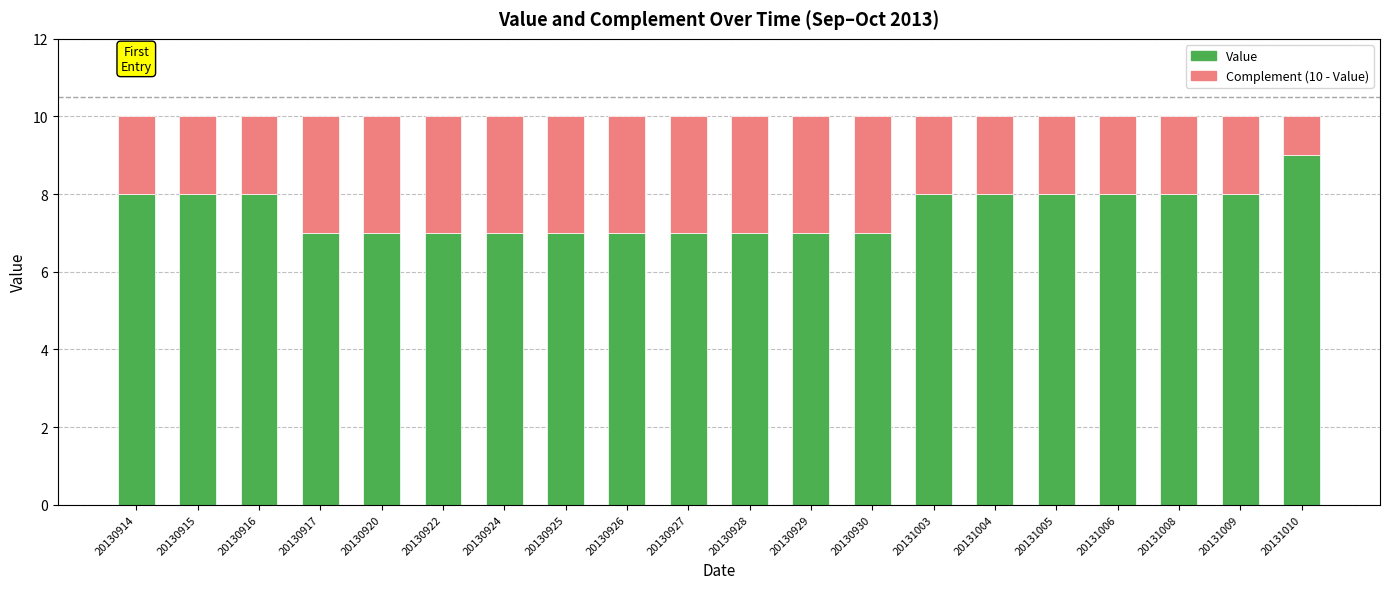

How many series are shown in this chart?

2